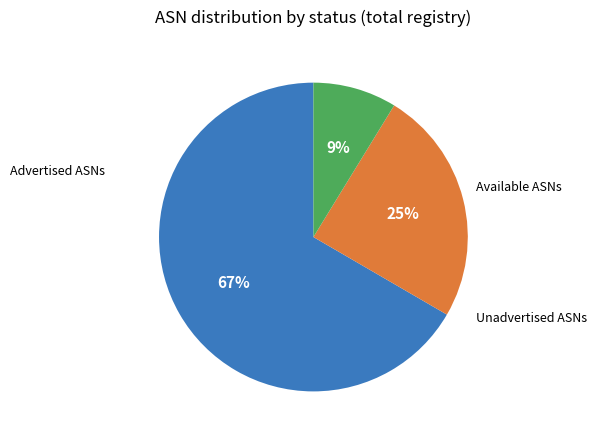

Is there a majority slice in this chart?

Yes